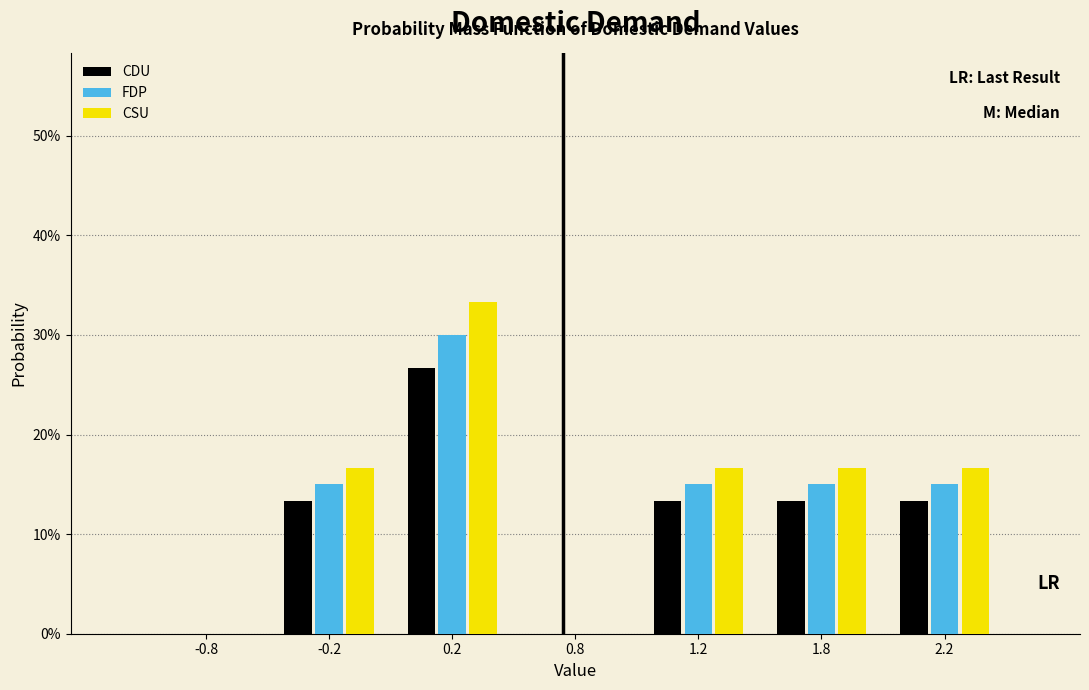

Reading left to right, transcribe all the data shown in this chart.

CDU: -0.8=0.0	-0.2=13.3	0.2=26.7	0.8=0.0	1.2=13.3	1.8=13.3	2.2=13.3
FDP: -0.8=0.0	-0.2=15.0	0.2=30.0	0.8=0.0	1.2=15.0	1.8=15.0	2.2=15.0
CSU: -0.8=0.0	-0.2=16.7	0.2=33.3	0.8=0.0	1.2=16.7	1.8=16.7	2.2=16.7